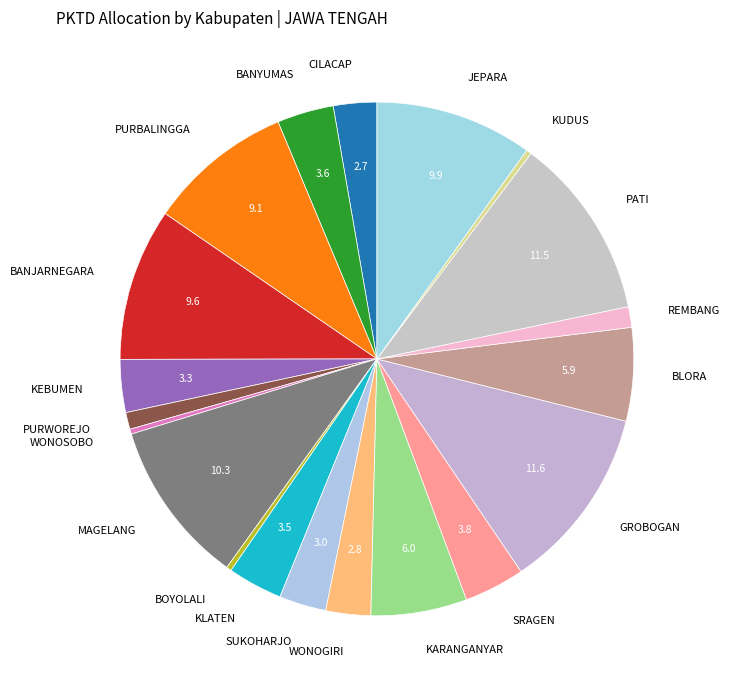

What is the ratio of the value at KEBUMEN to the value at PURWOREJO?

3.1